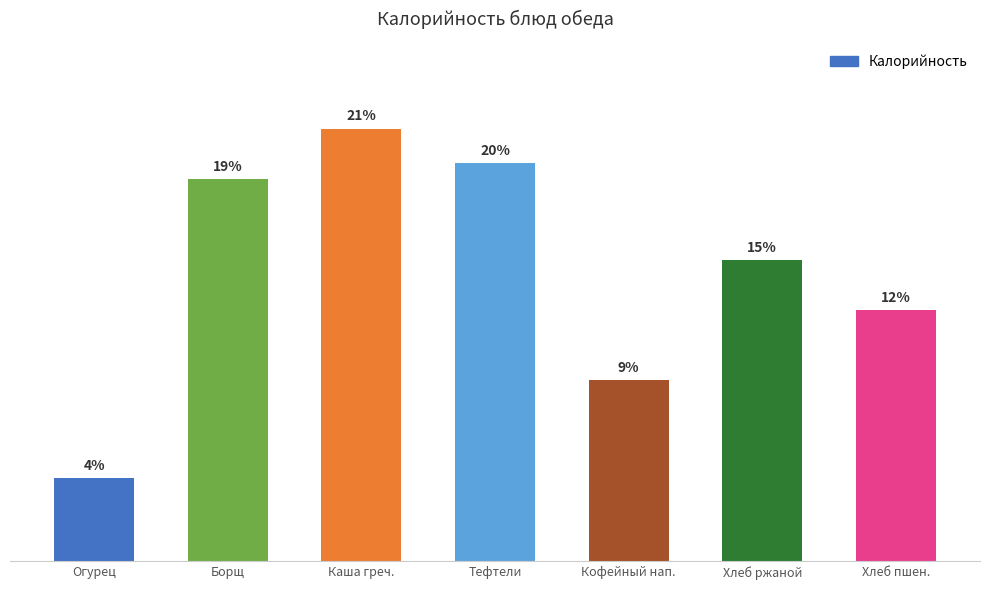

Does the chart contain any negative values?

No